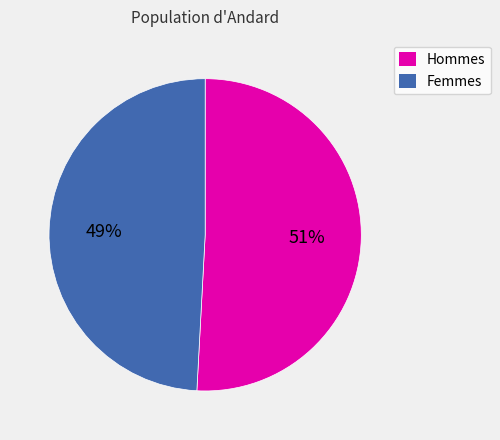

Which slice is the largest?

Hommes